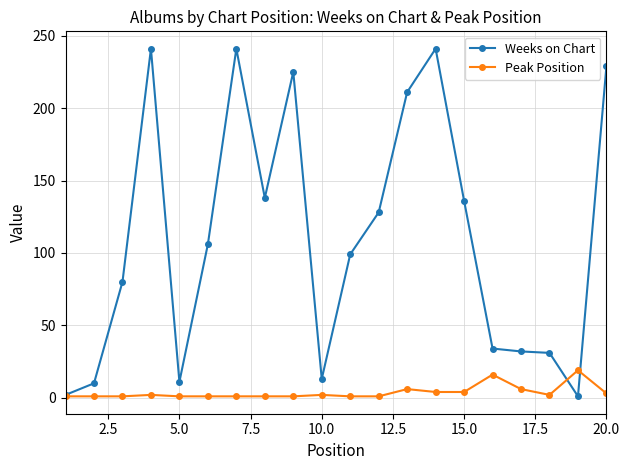

Rank the series by their average value, from highest to lowest.

Weeks on Chart, Peak Position